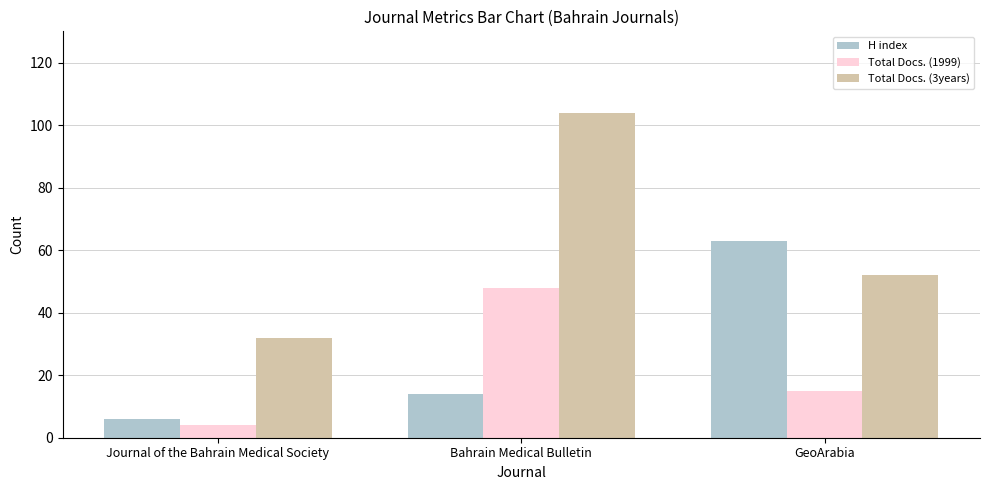

List the series in order of their peak value, highest first.

Total Docs. (3years), H index, Total Docs. (1999)